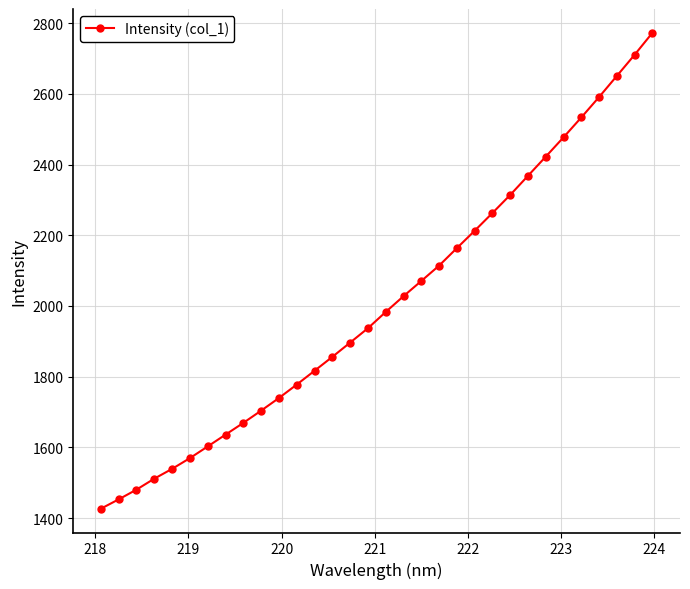

What is the average value?

2009.1